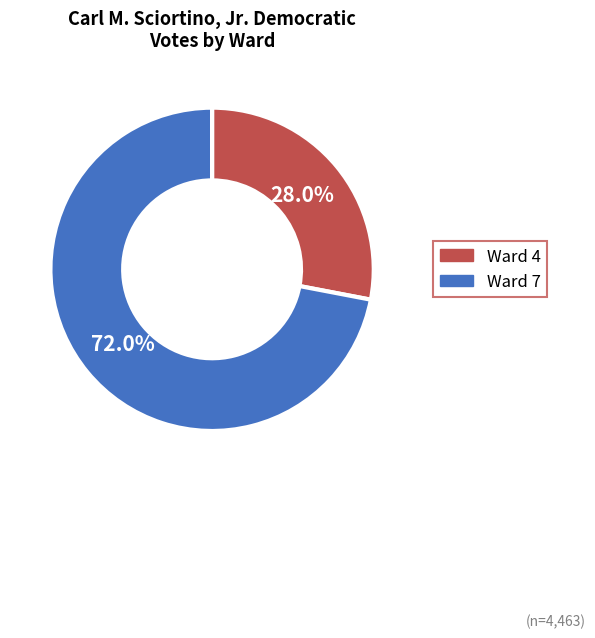

To the nearest percent, what is the combined percentage of Ward 4 and Ward 7?

100%